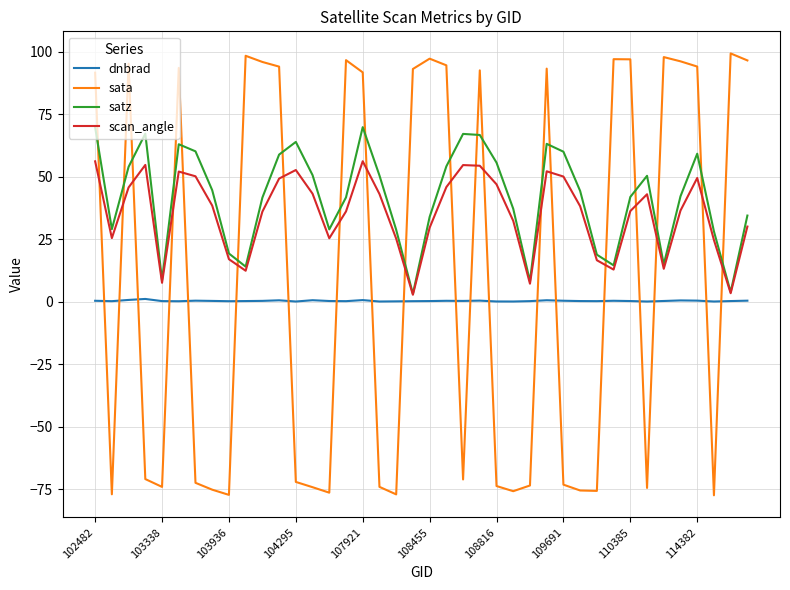

Which series has the widest spread of values?

sata